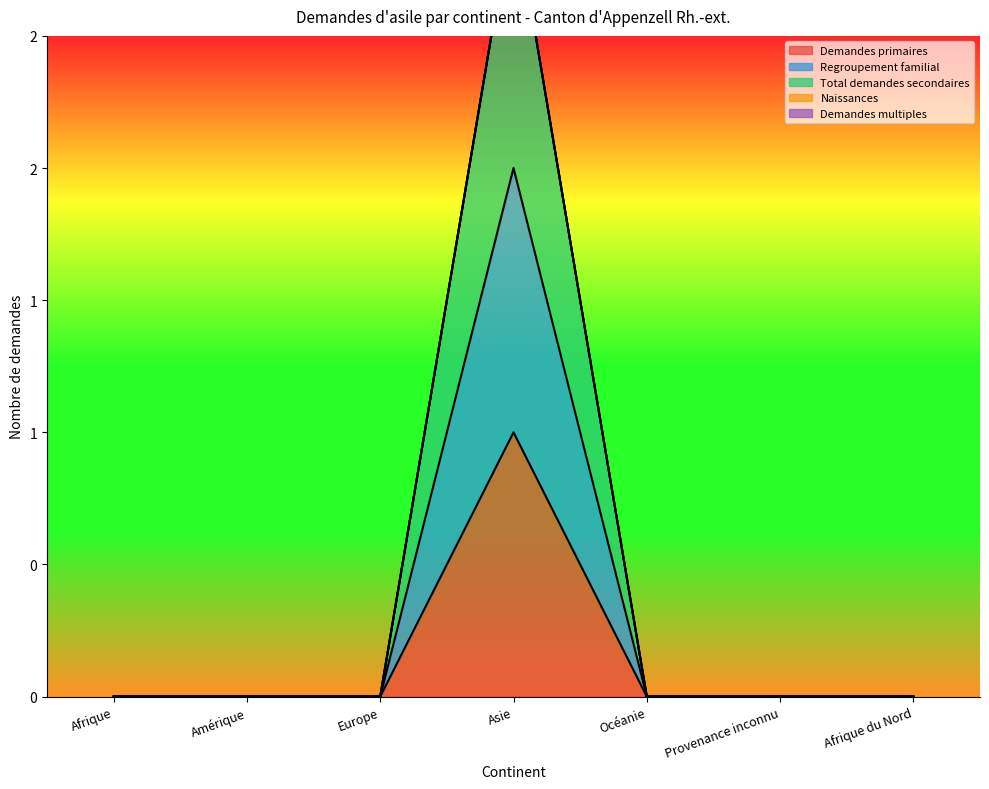

What is the label of the 6th point from the right?

Amérique